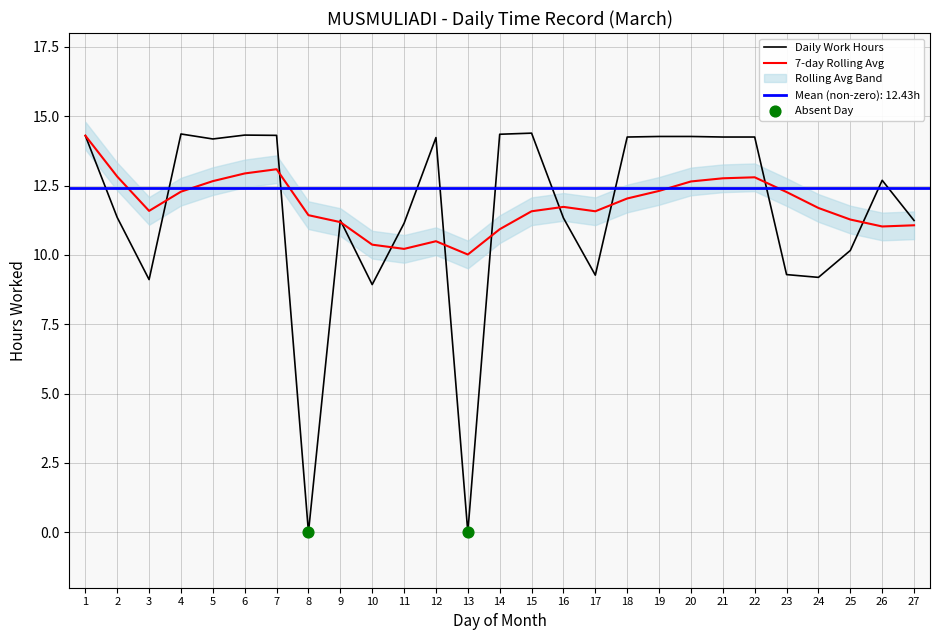

Which series has the largest total across all categories?

7-day Rolling Avg